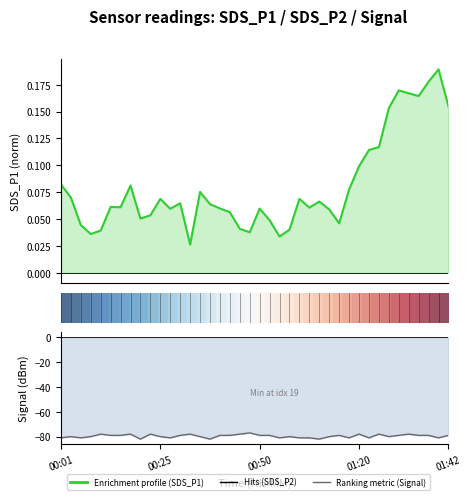

How many interior local valleys does the Signal series have?

10